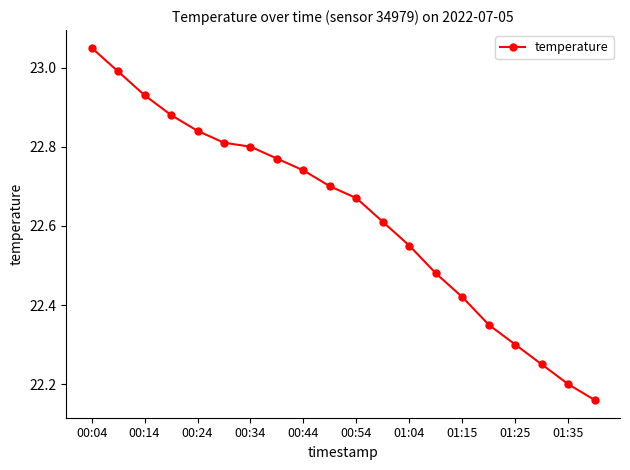

True or false: the data has more than 1 interior local peaks.

False